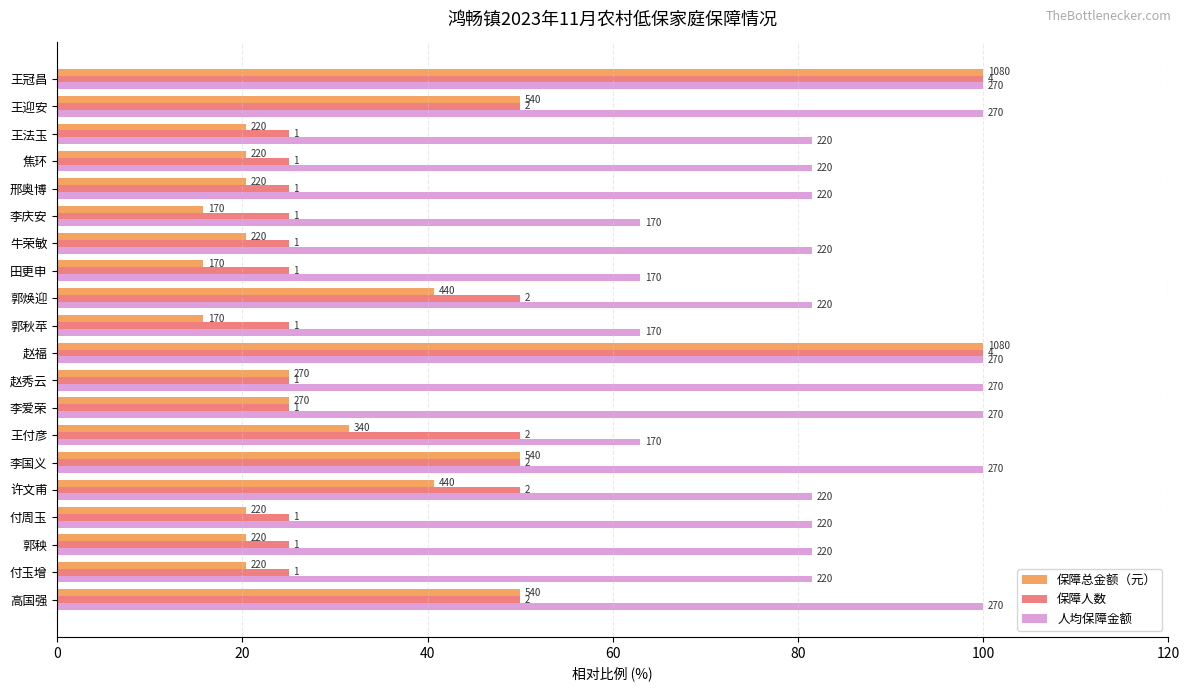

How many data points in 保障人数 are above 25?

8